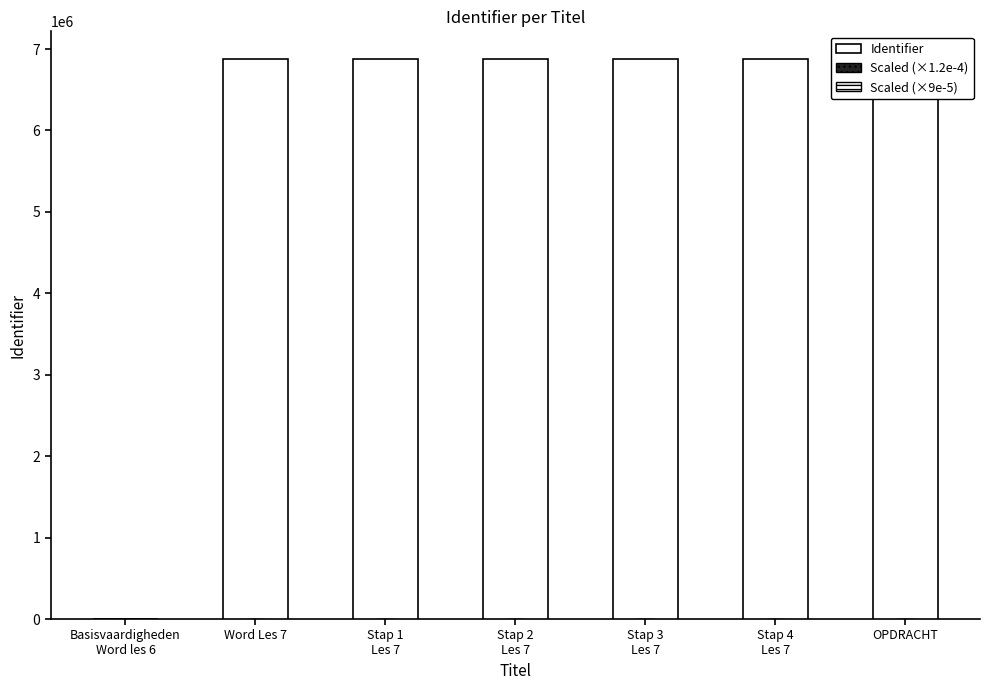

How many bars are there in each group?

3